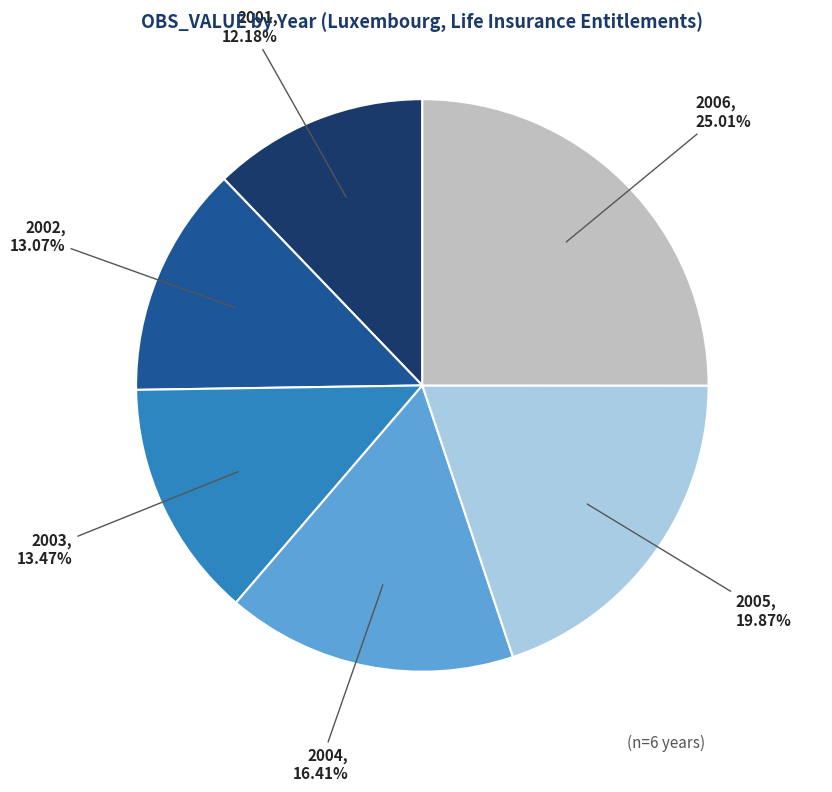

How many slices are in this pie chart?

6